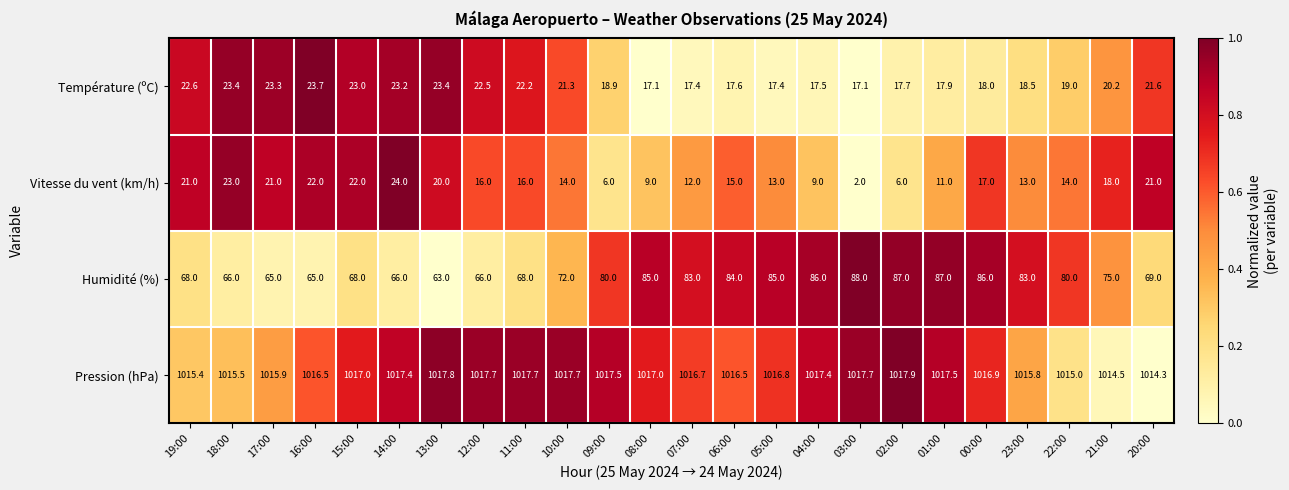

What is the difference between the Température (ºC) values at 03:00 and 16:00?

6.6